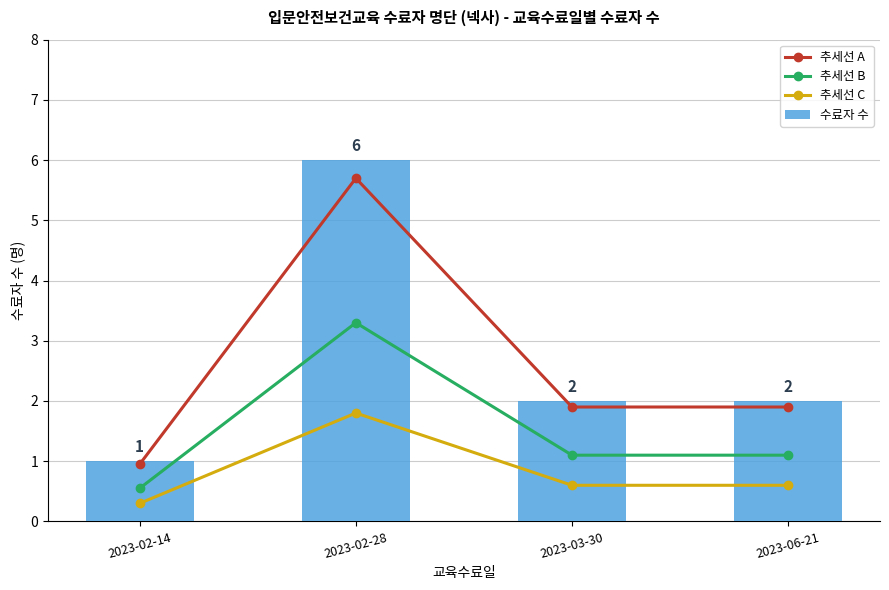

Which series has the largest range (max minus min)?

수료자 수